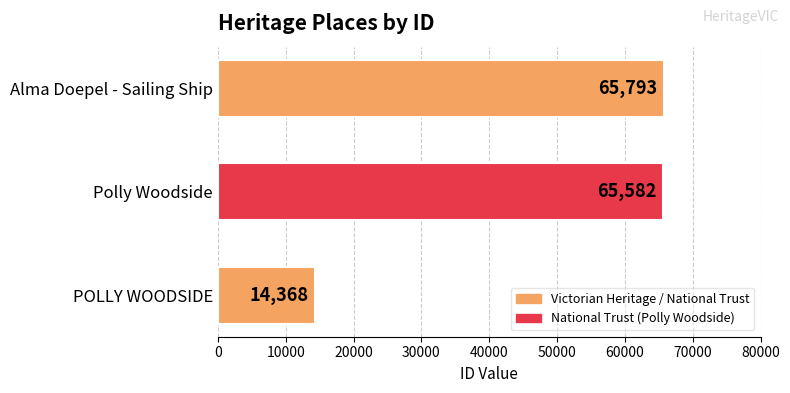

Which label corresponds to the largest value in the chart?

Alma Doepel - Sailing Ship